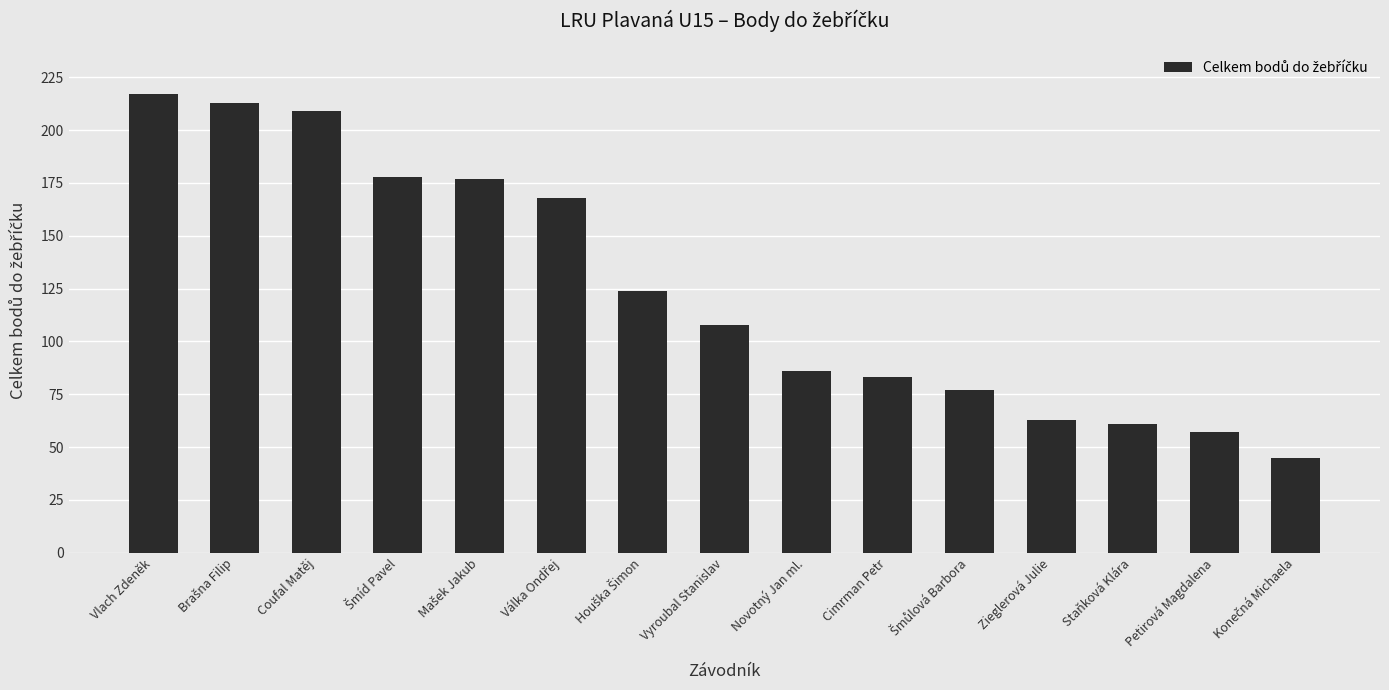

What is the greatest value displayed?

217